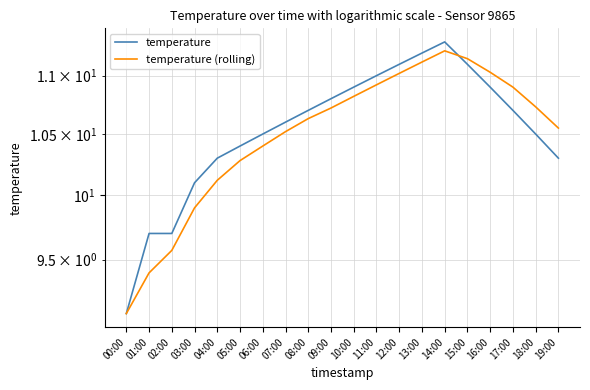

What is the difference between the maximum and minimum values in the temperature (rolling) series?

2.1